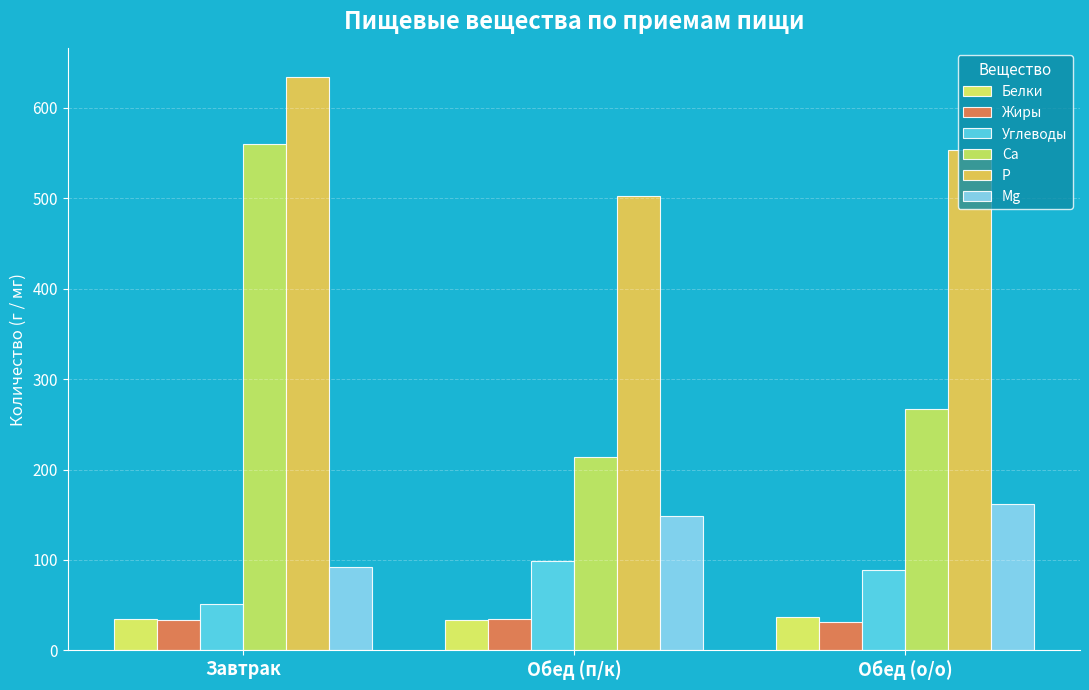

How many data points in Ca are above 267?

2